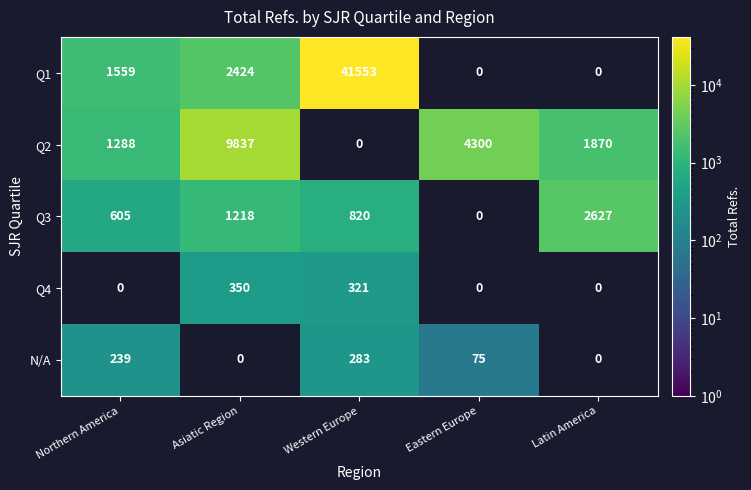

Which series changed the most between Eastern Europe and Latin America?

Q3